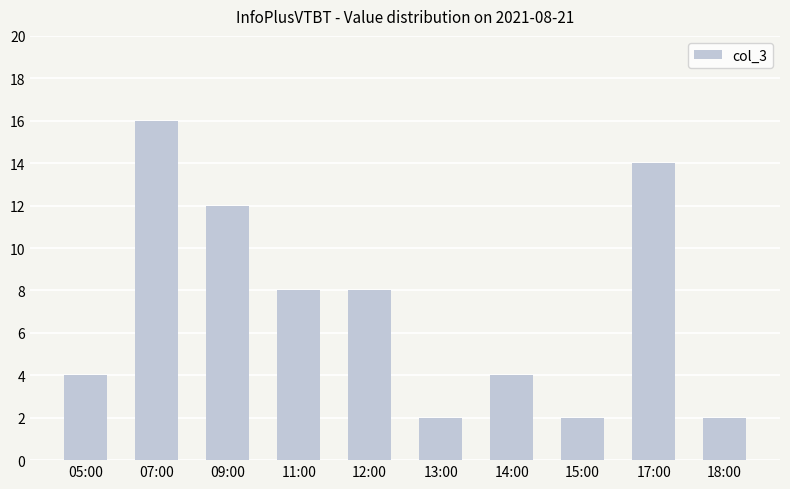

What is the ratio of the value at 07:00 to the value at 13:00?

8.0